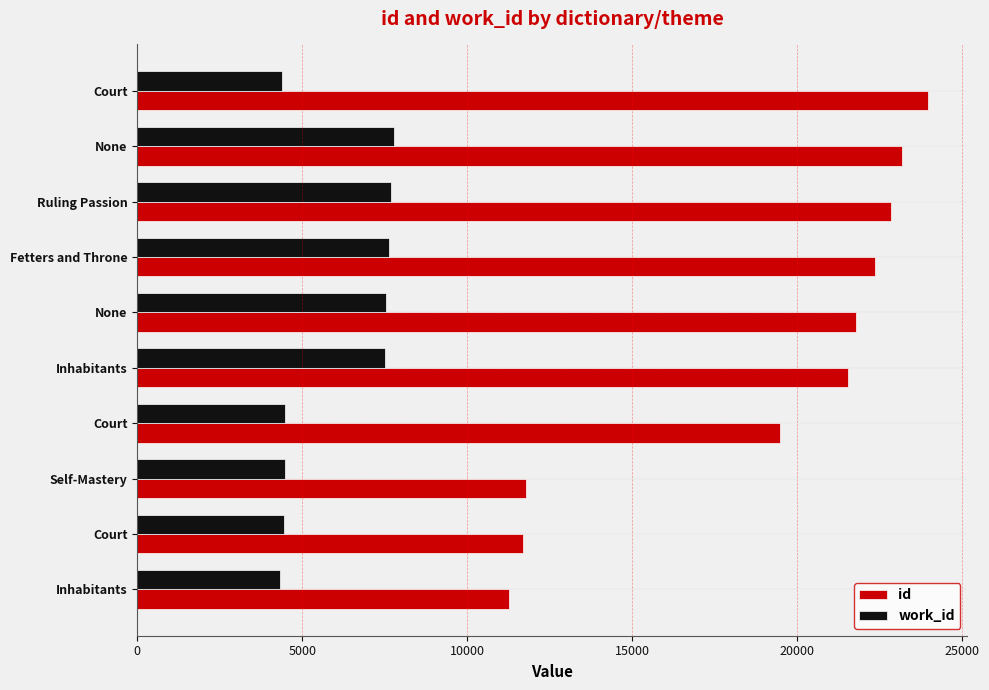

How many series are shown in this chart?

2